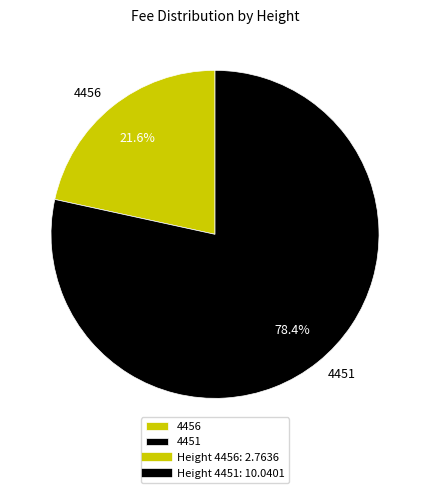

Which category has the smallest portion of the pie?

4456